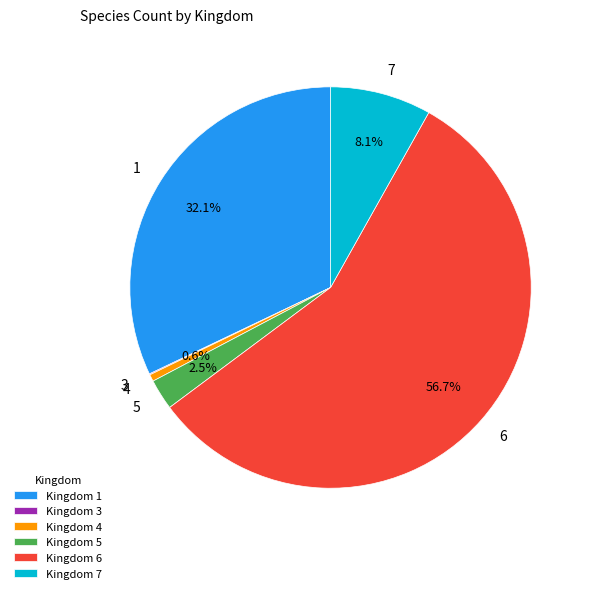

How much of the chart is everything except 1?

67.9%